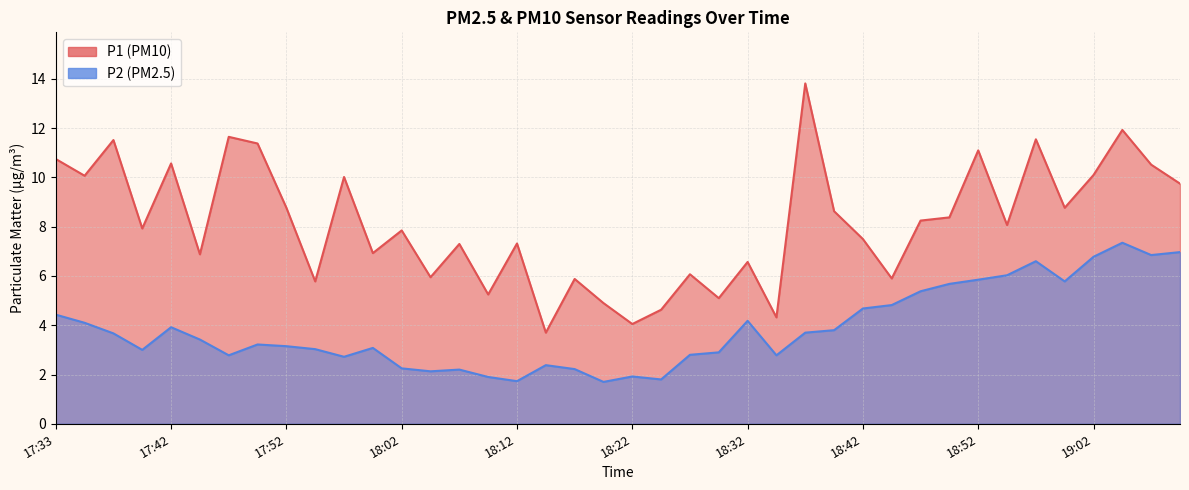

How many lines are shown in the chart?

2